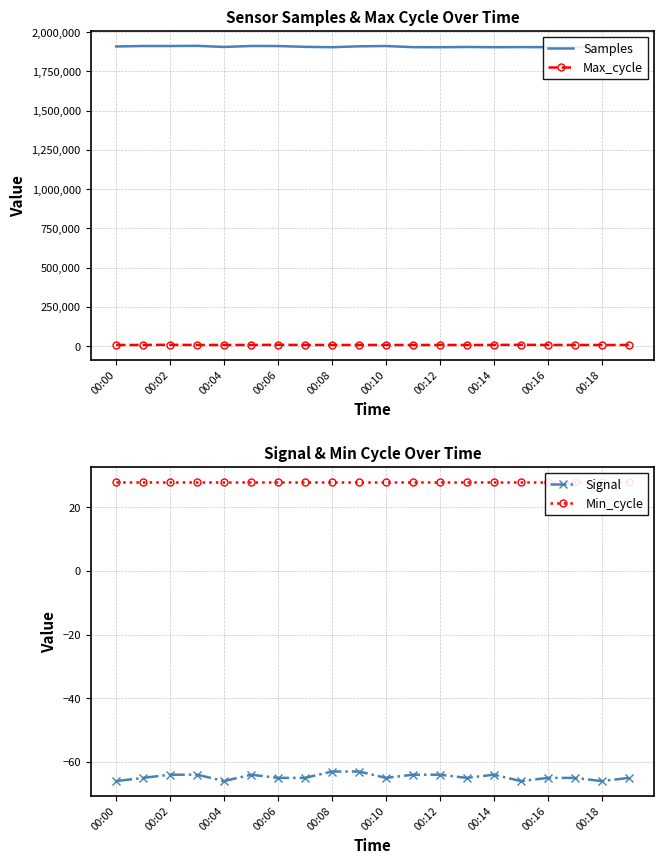

Which series has the largest total across all categories?

Samples